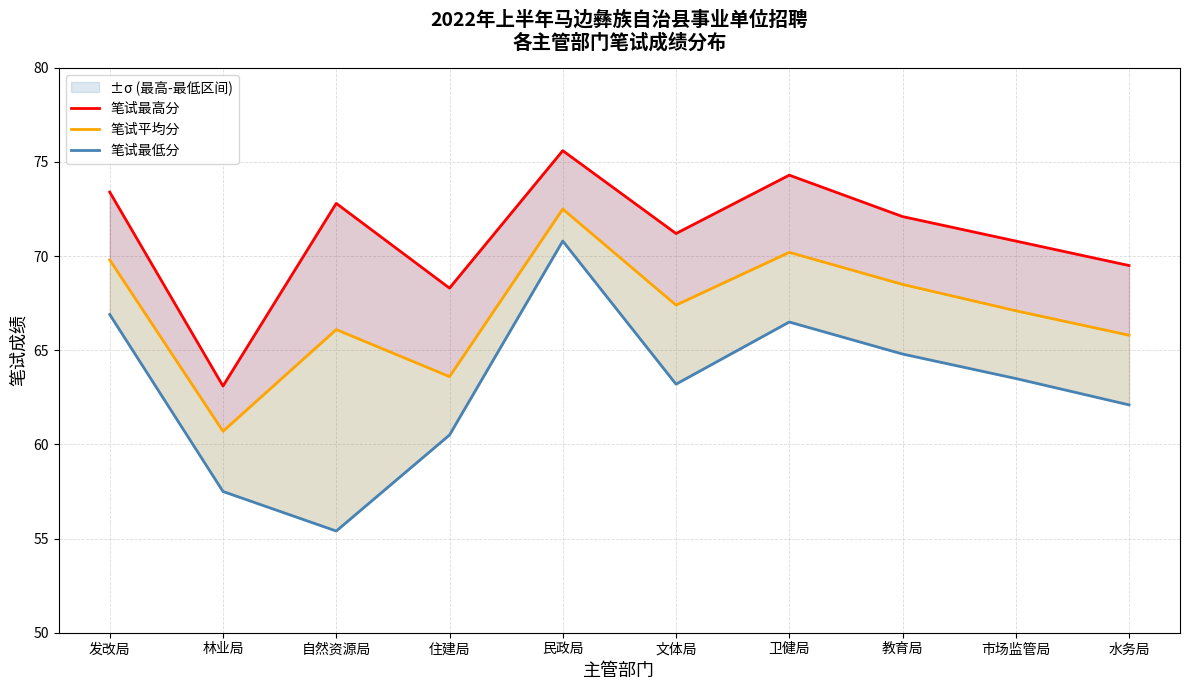

Where is 笔试平均分 nearest to the value 66?

自然资源局